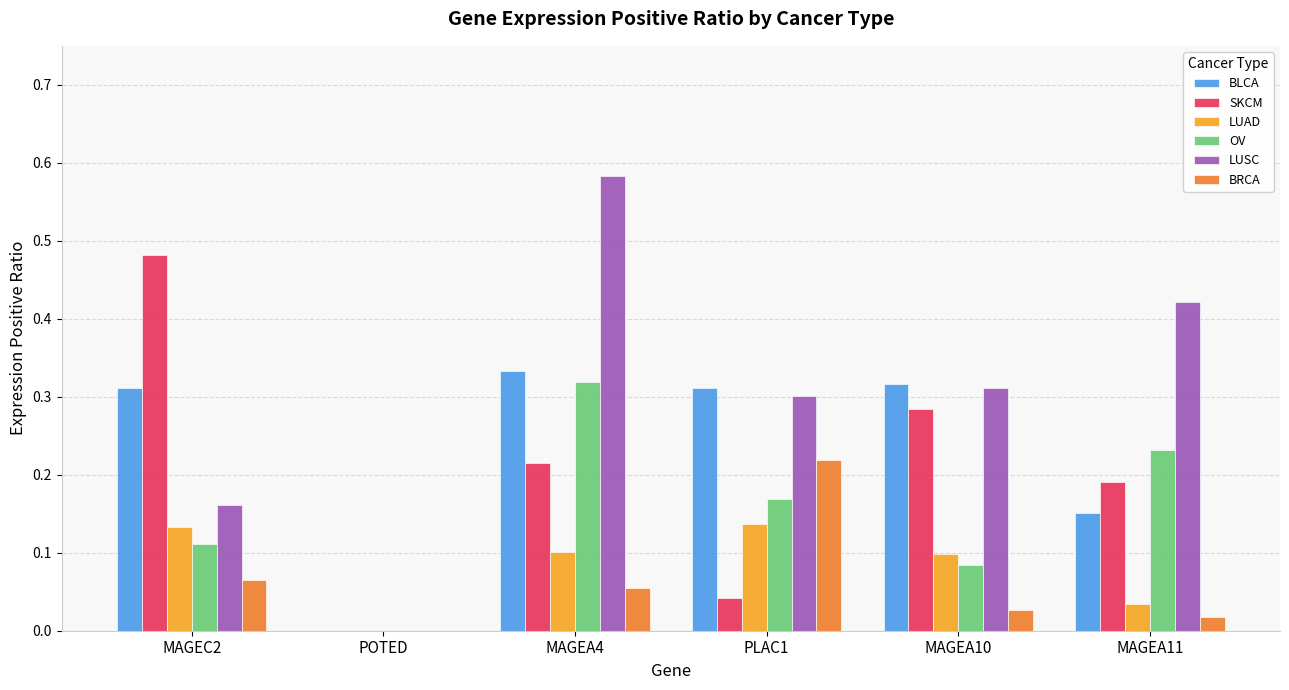

Is the value of BRCA at PLAC1 greater than the value of LUSC at MAGEA10?

No